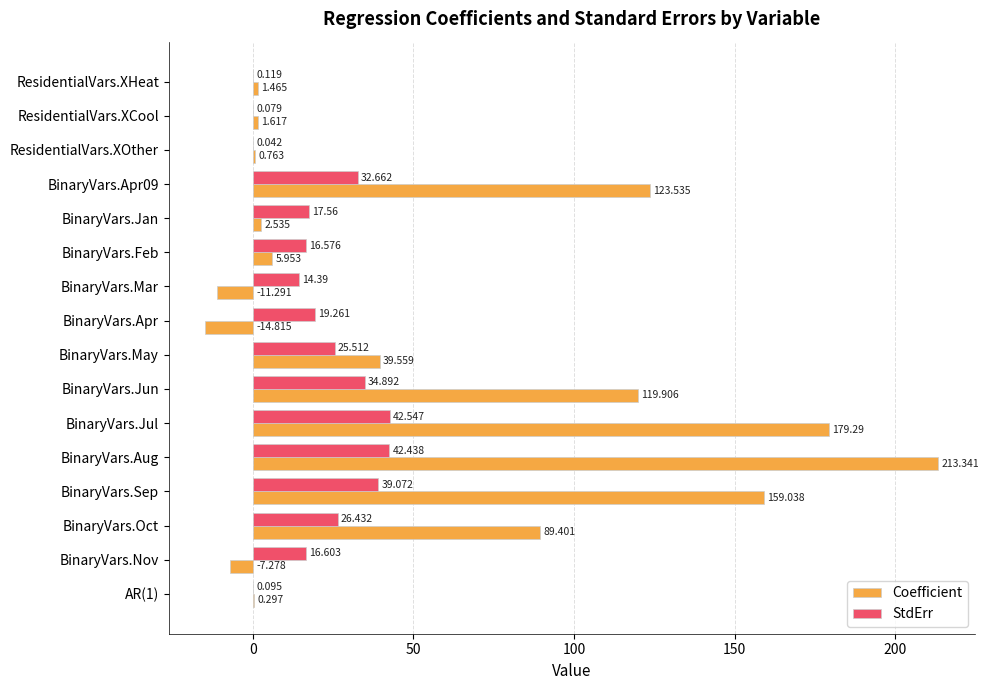

At which category does the chart reach its peak across all series?

BinaryVars.Aug